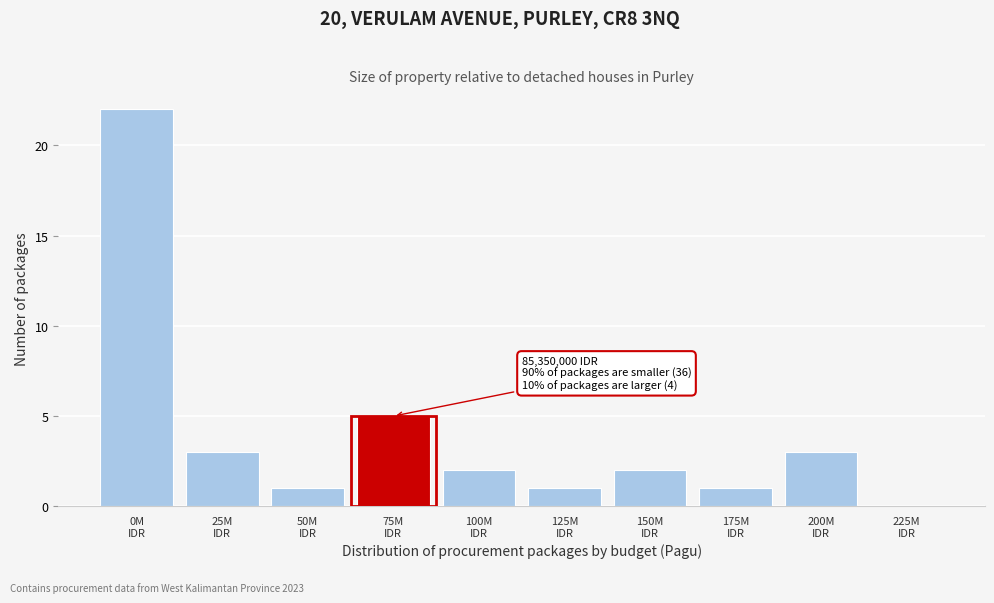

What is the sum of all values?

40